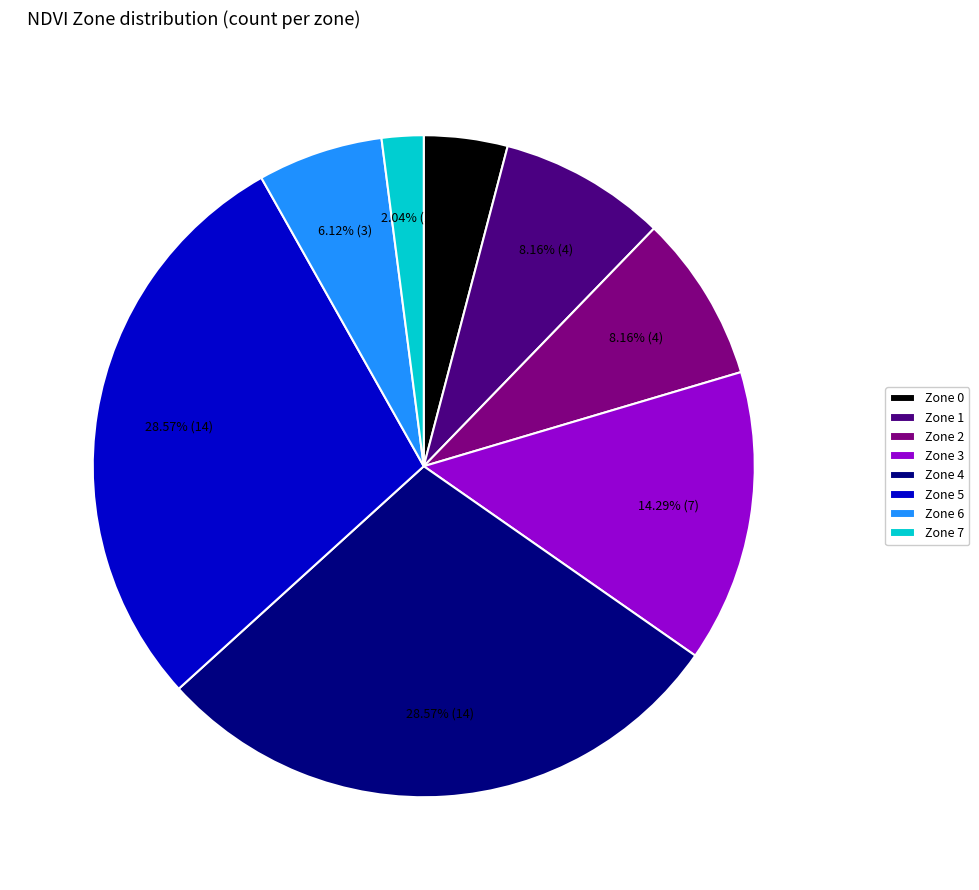

Is there a majority slice in this chart?

No